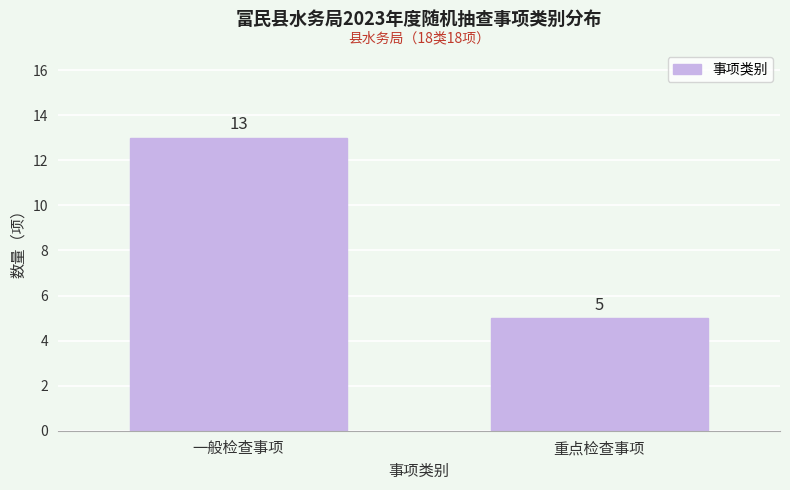

Reading left to right, list all the values displayed in this chart.

一般检查事项=13	重点检查事项=5